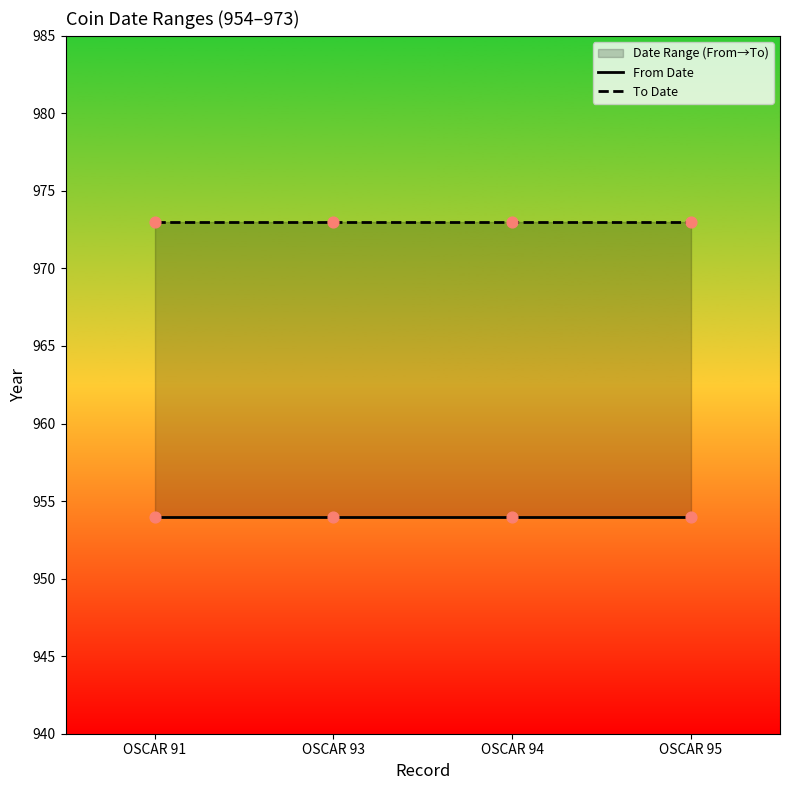

At which category is the sum across all series the highest?

OSCAR 91